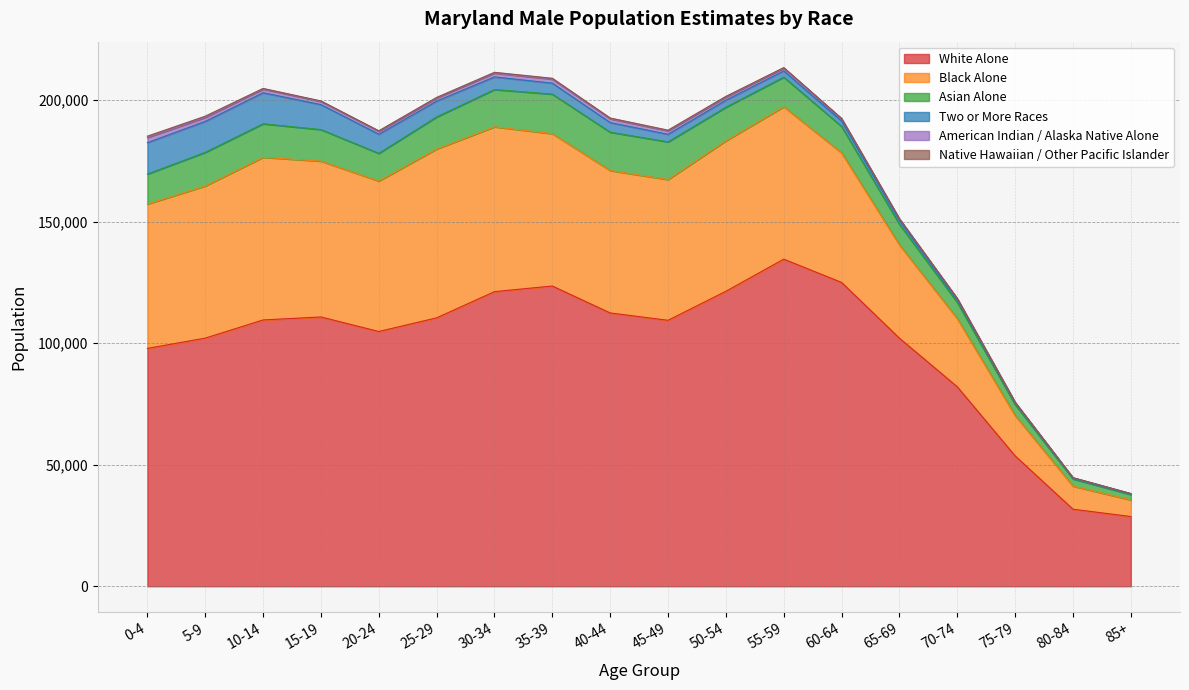

Which series has the widest spread of values?

White Alone